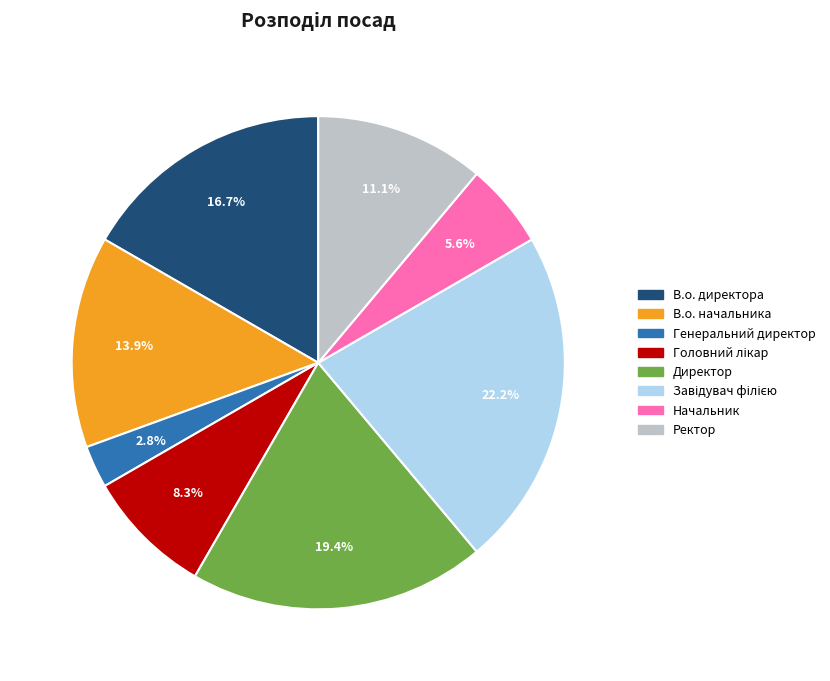

Which slice is the smallest?

Генеральний директор